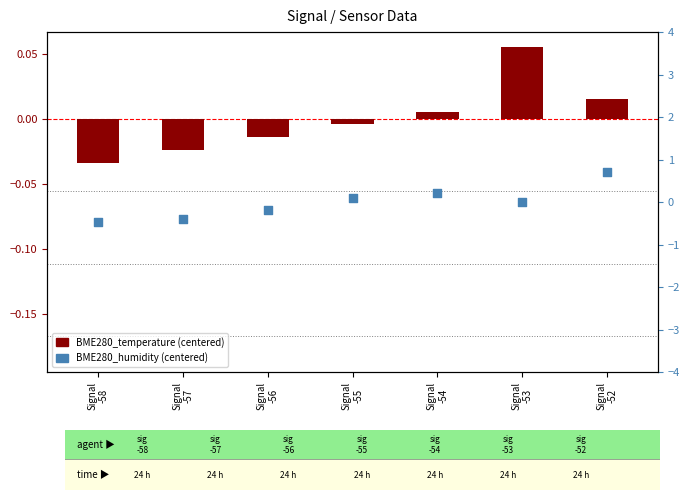

What is the total value across all series at Signal
-56?

-0.2